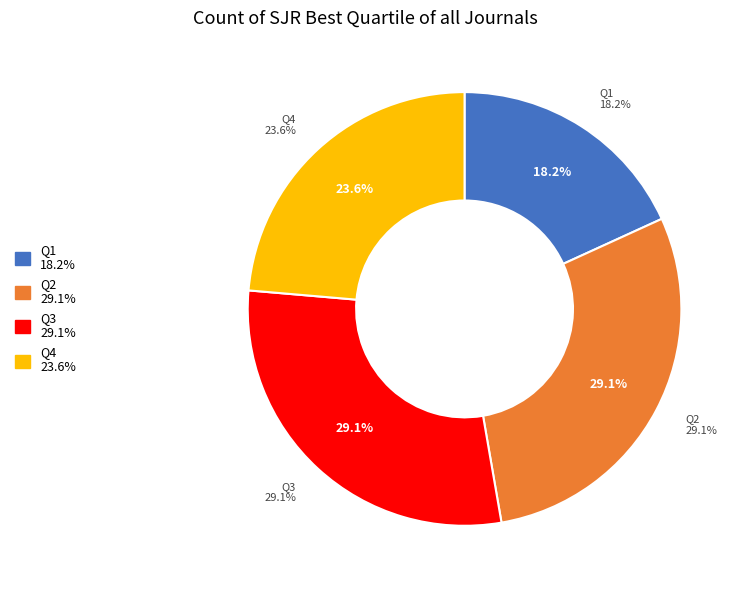

Combined, do Q1 and Q3 account for over 50%?

No